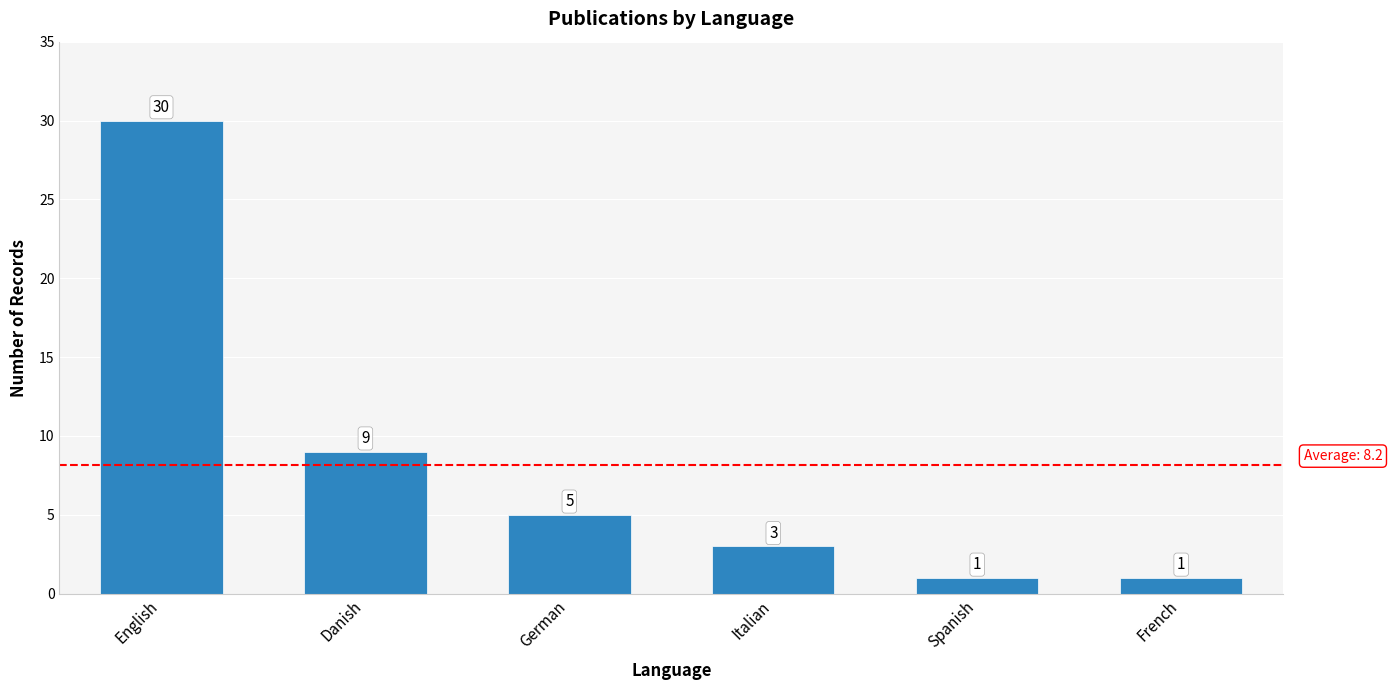

Between English and Danish, which is larger?

English